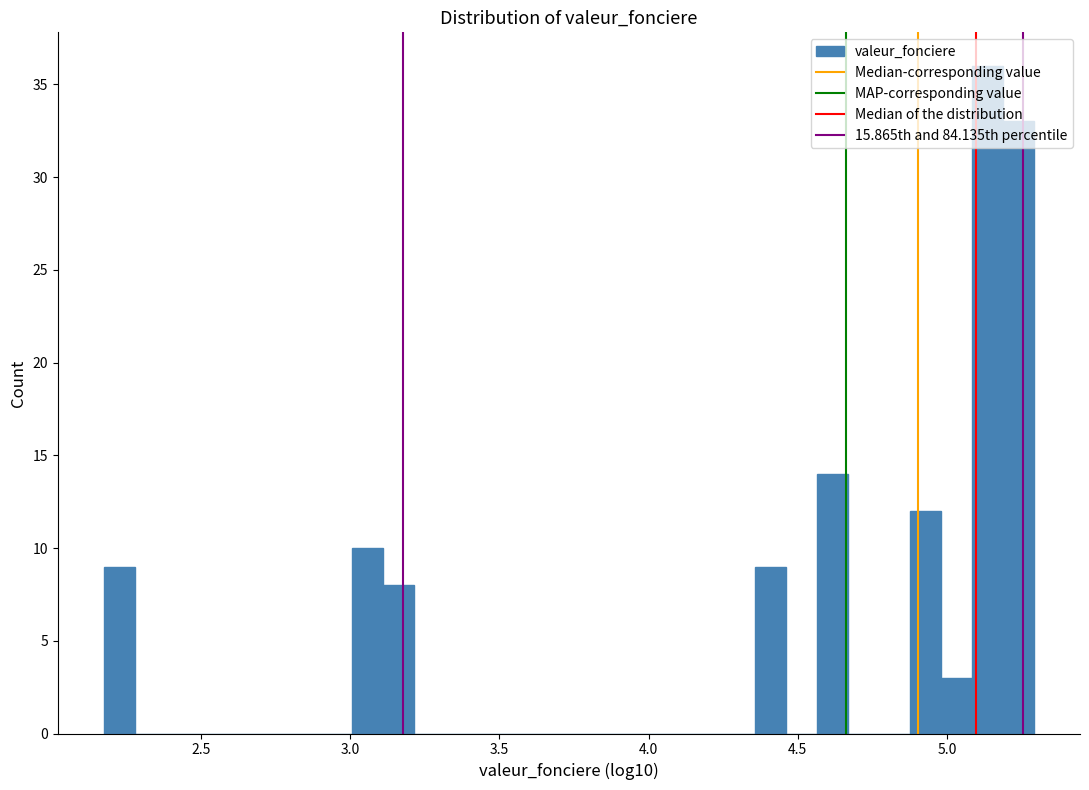

Read against the x-axis, roughly where is the centre of the tallest bar?

5.15